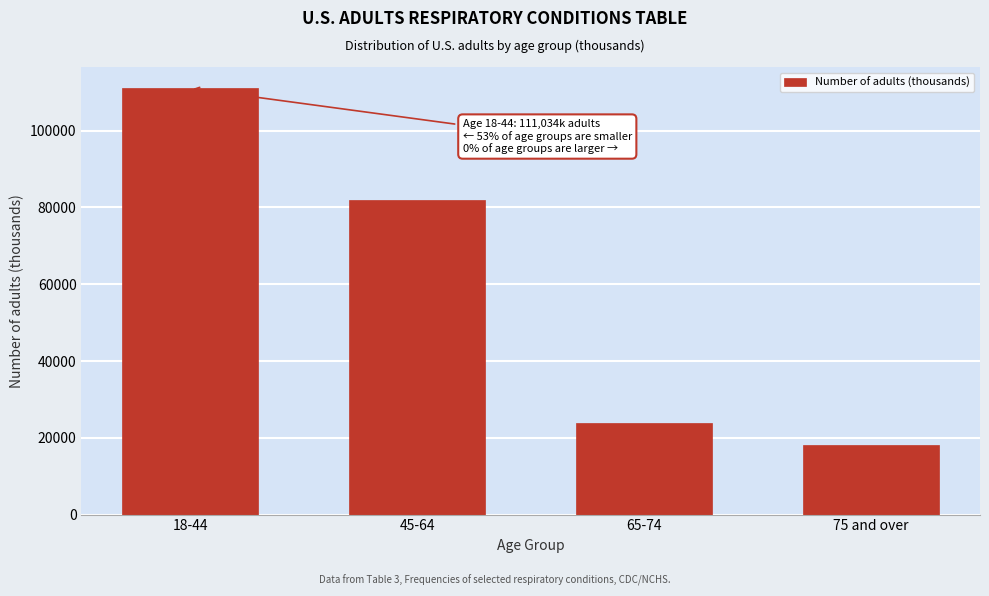

Reading left to right, what are all the values shown in this chart?

111034	82038	23760	18089